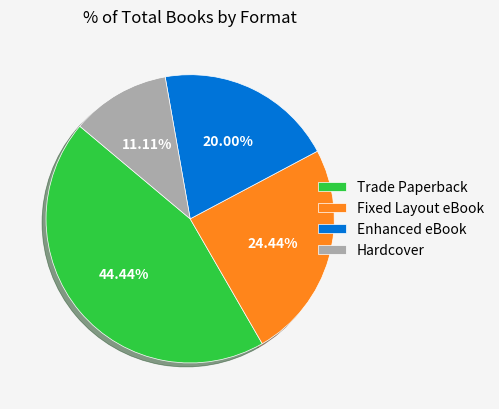

To the nearest percent, what percentage of the pie is Trade Paperback?

44%